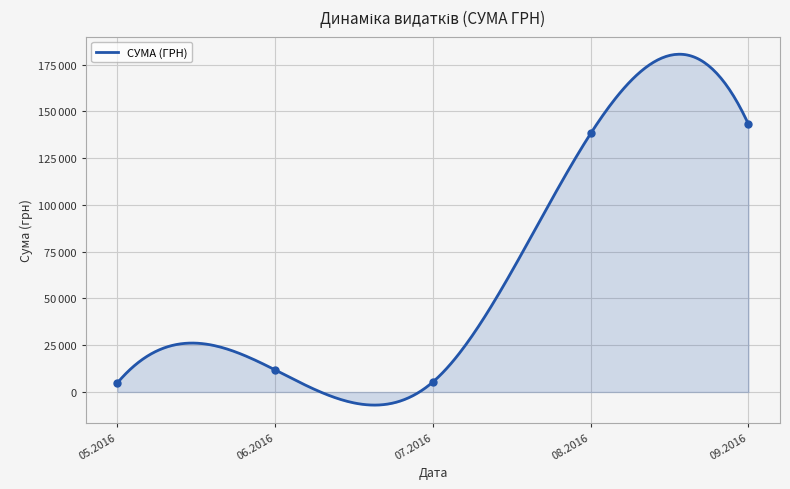

Which has a higher value, 26.08.2016 or 14.09.2016?

26.08.2016